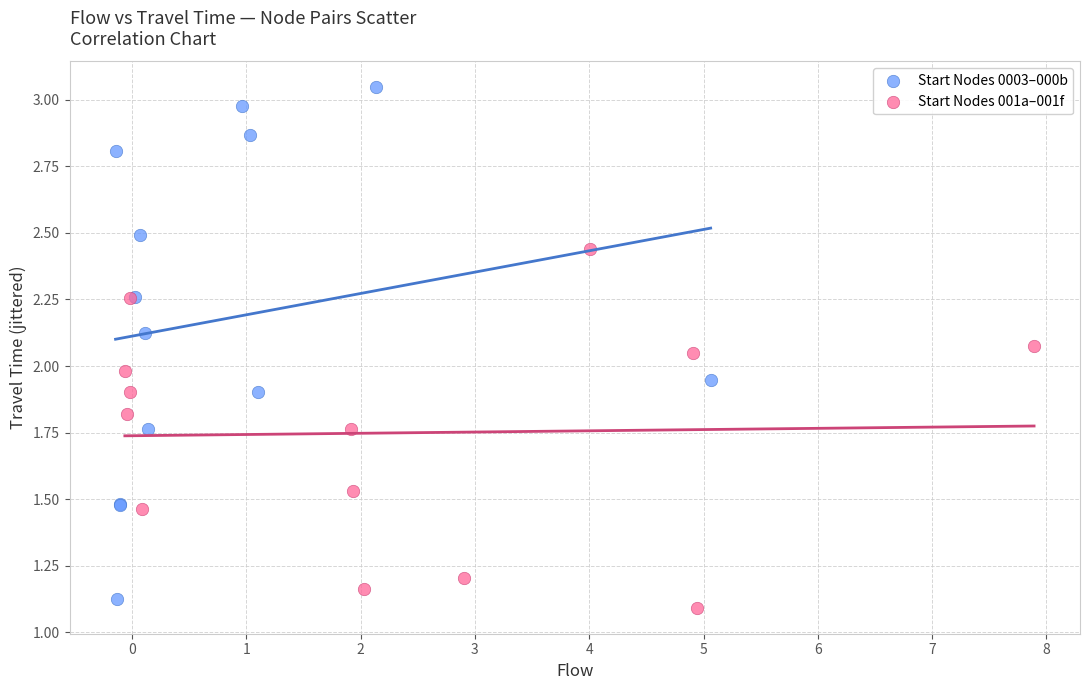

Which series reaches the maximum Y coordinate?

Start Nodes 0003–000b